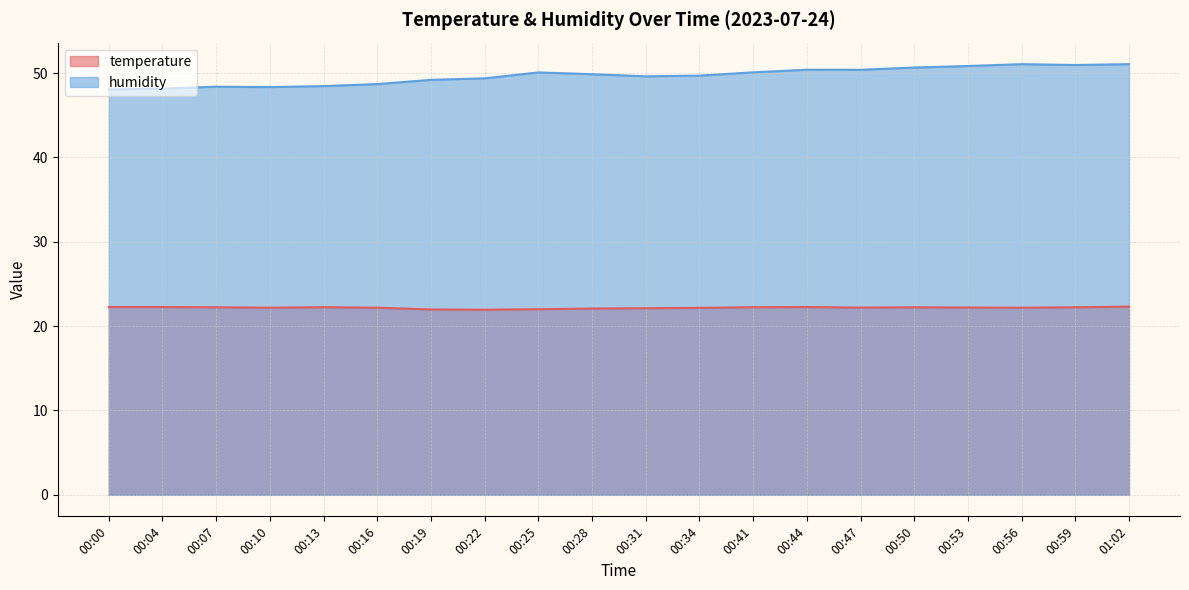

Does the chart have visible grid lines?

Yes